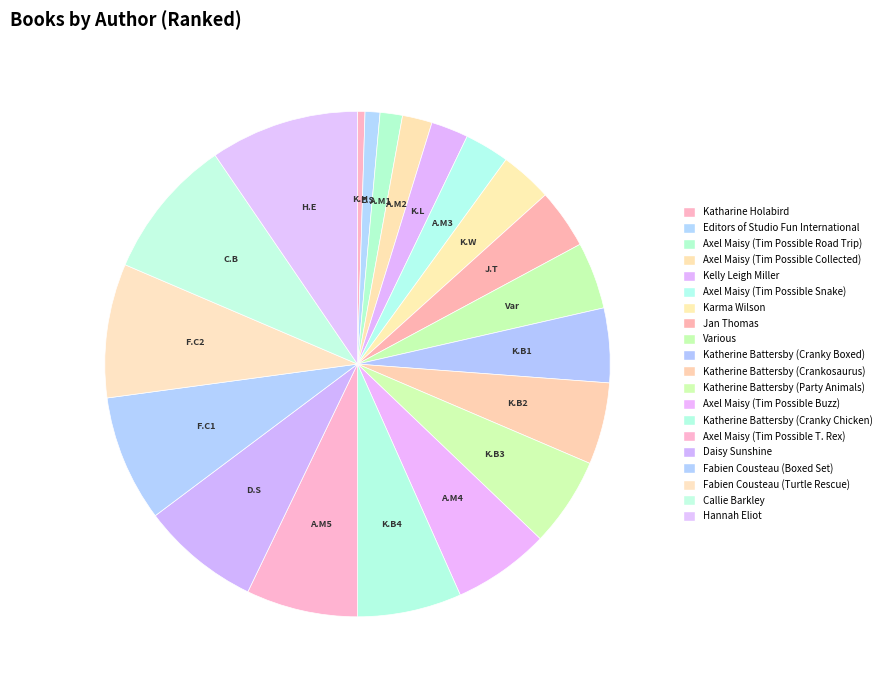

Count the number of slices in the pie.

20